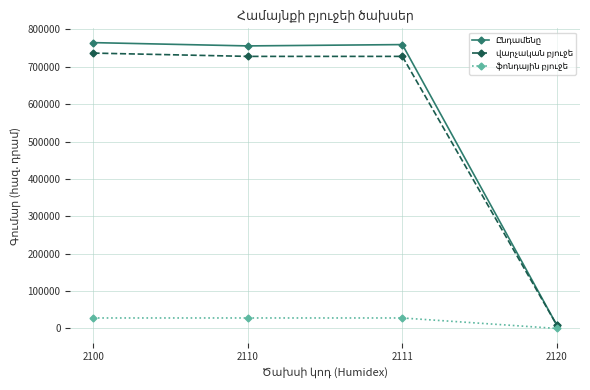

What is the total value across all series at 2110?

1512137.0